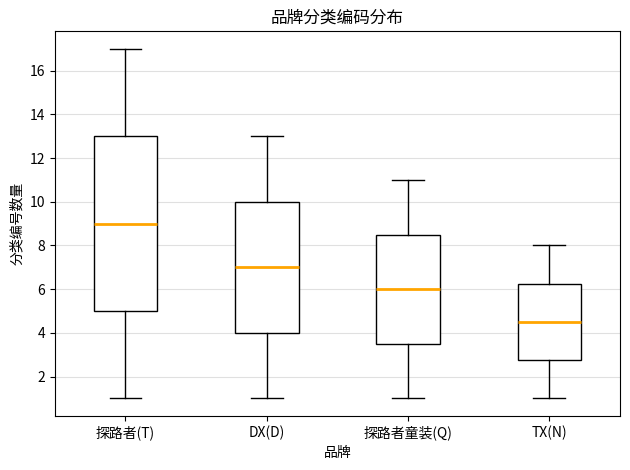

Reading left to right, transcribe this box plot: for each box, give where its median line is, the range the box spans, and where its two whiskers end, as read against the y-axis. The values are not printed on the chart, so give them approximately, as read against the axis.

探路者(T): median 9.0, box 5.0 to 13.0, whiskers 1.0 to 17.0
DX(D): median 7.0, box 4.0 to 10.0, whiskers 1.0 to 13.0
探路者童装(Q): median 6.0, box 3.6 to 8.6, whiskers 1.0 to 11.0
TX(N): median 4.6, box 2.8 to 6.2, whiskers 1.0 to 8.0